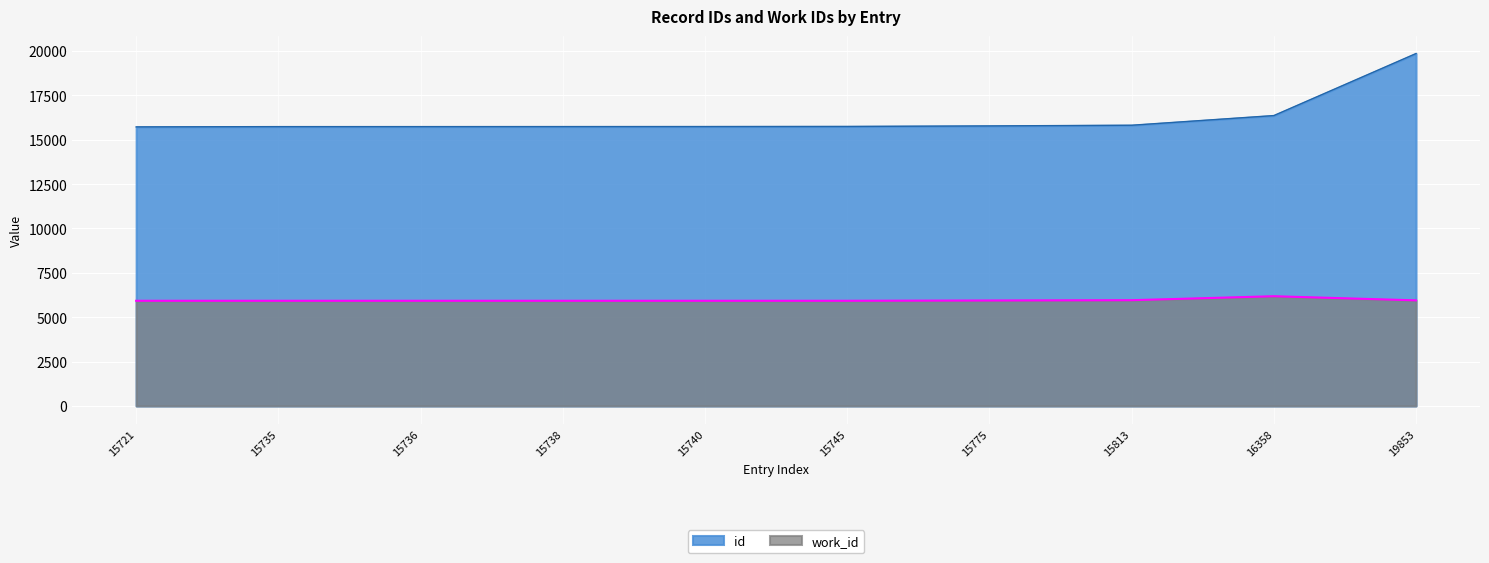

Which series has the widest spread of values?

id